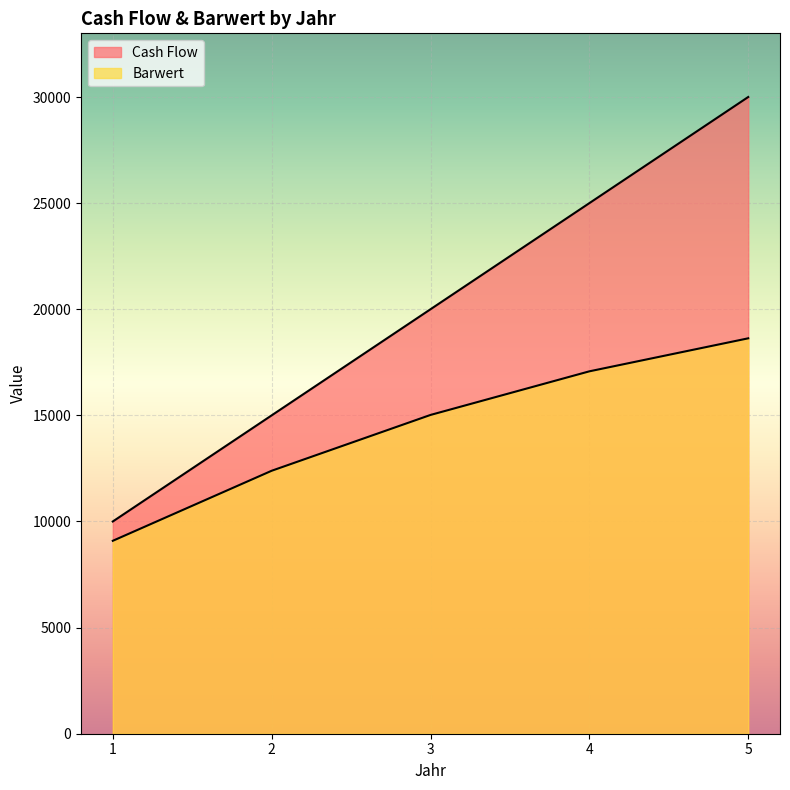

True or false: Barwert and Cash Flow intersect in this chart.

False